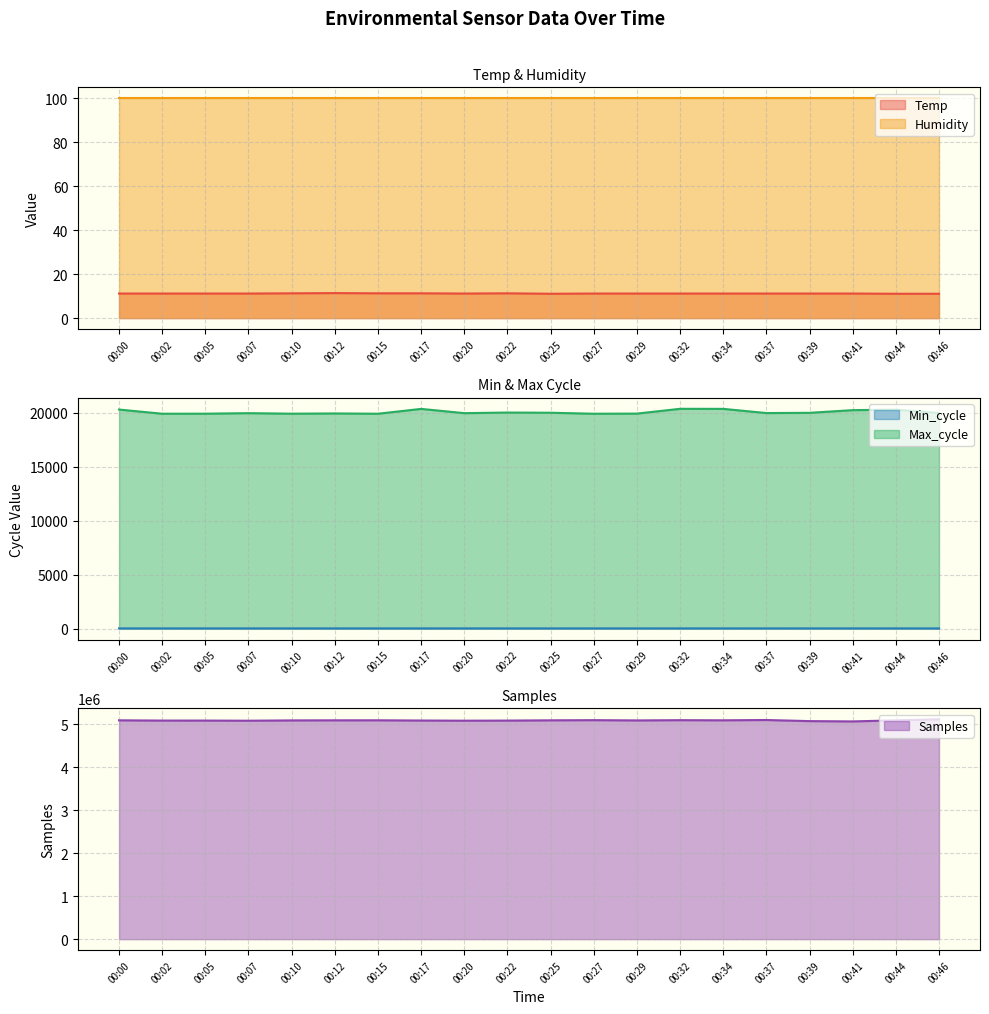

What is the spread (max minus min) of values at 00:10?

5086708.7